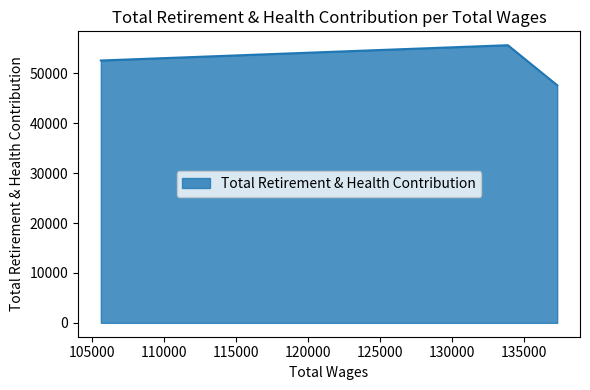

What is the greatest value displayed?

55614